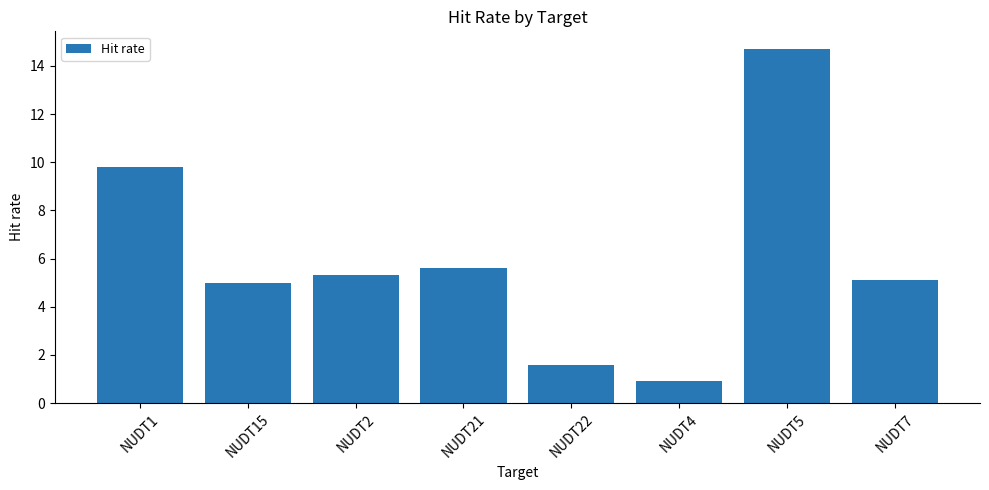

Reading right to left, list all the values displayed in this chart.

5.1	14.7	0.9	1.6	5.6	5.3	5.0	9.8